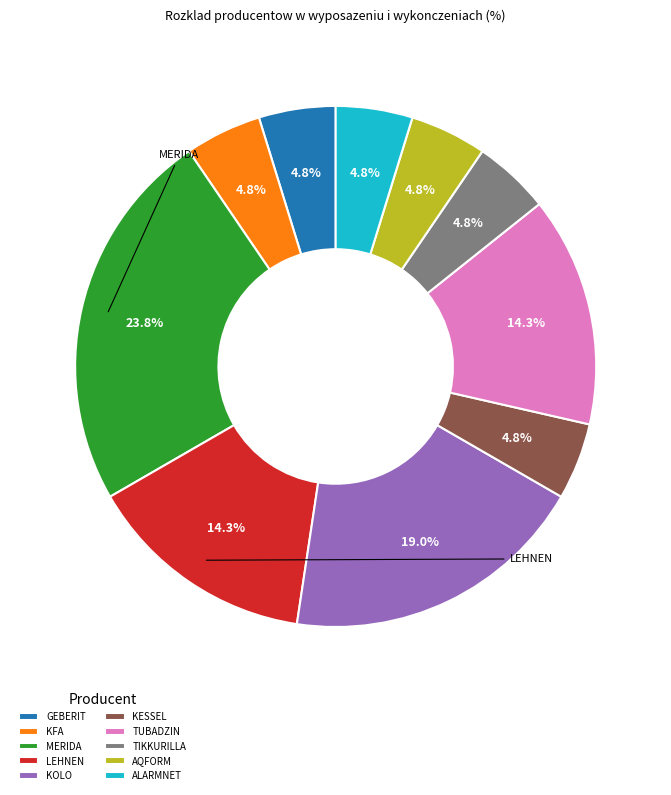

Which has a higher value, ALARMNET or TUBADZIN?

TUBADZIN